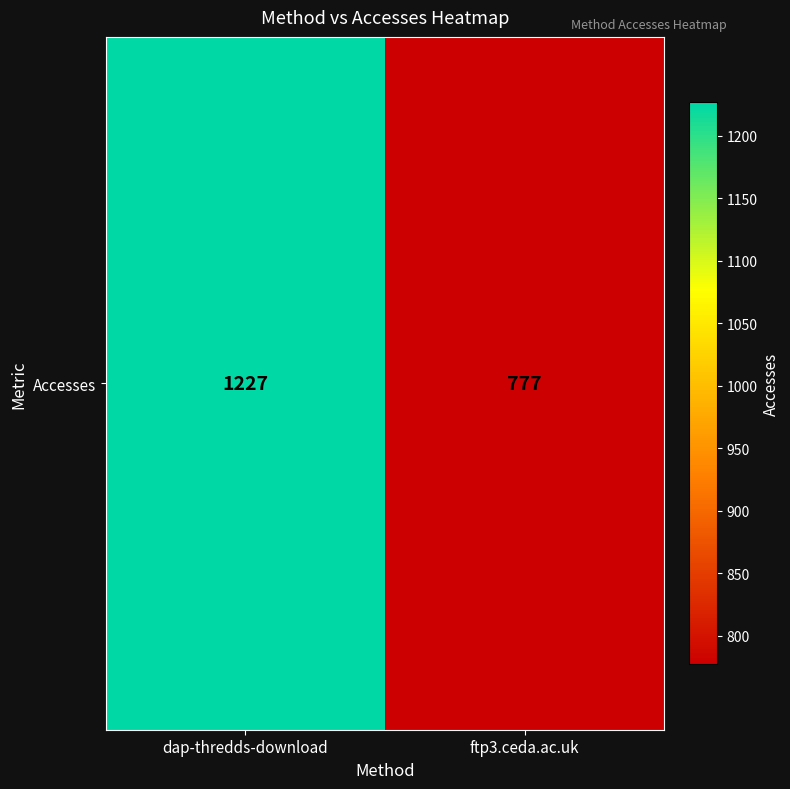

What is the minimum value shown in the chart?

777